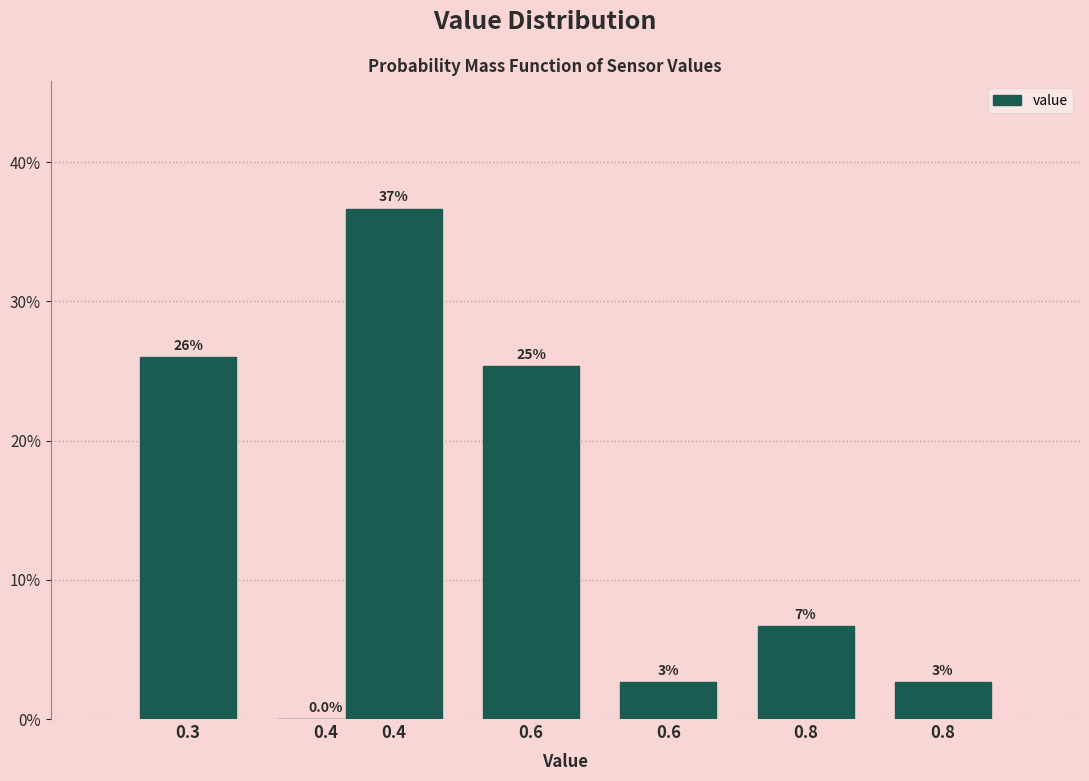

Are the bars horizontal?

No